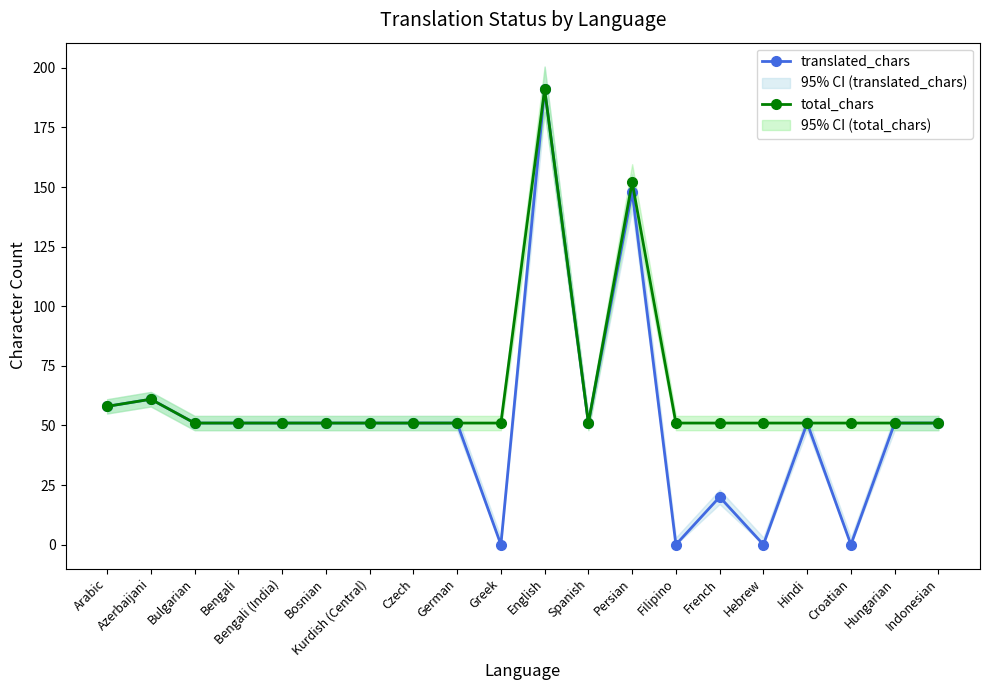

What is the label of the 11th point from the left?

English